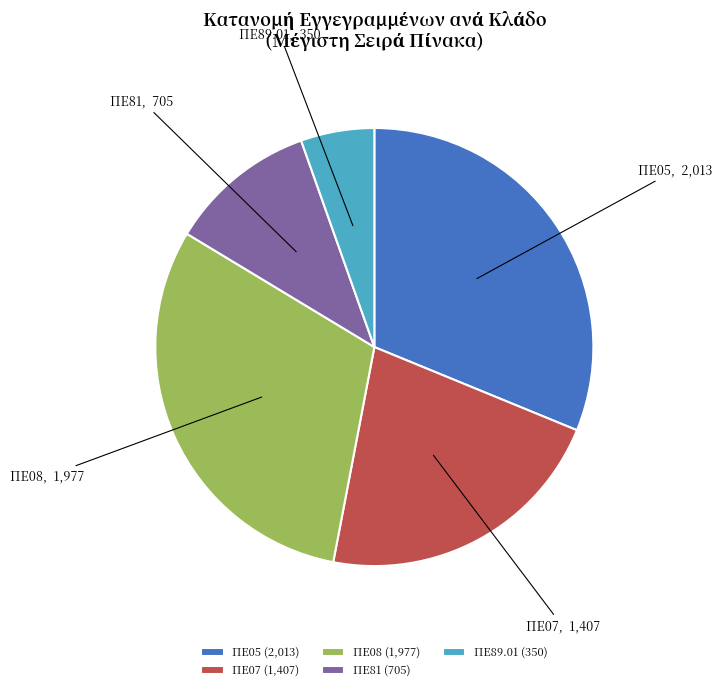

What is the ratio of the value at ΠΕ89.01 to the value at ΠΕ05?

0.2